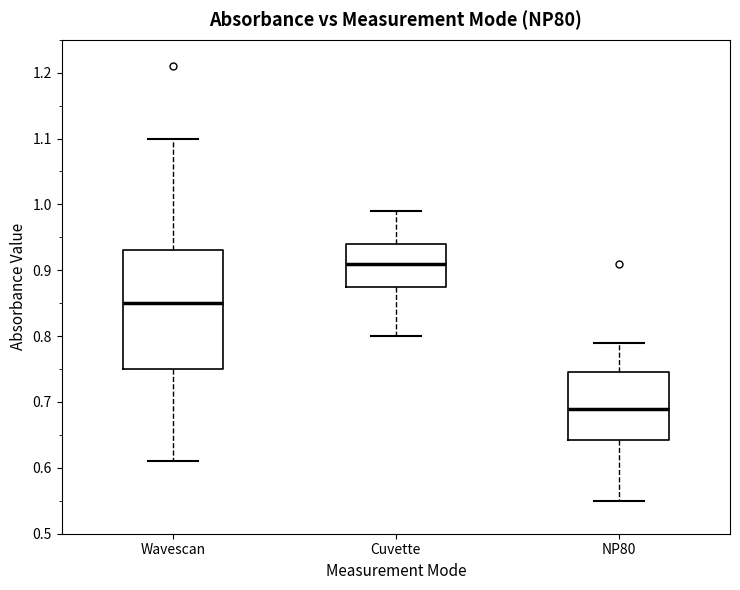

Reading left to right, transcribe this box plot: for each box, give where its median line is, the range the box spans, and where its two whiskers end, as read against the y-axis. The values are not printed on the chart, so give them approximately, as read against the axis.

Wavescan: median 0.85, box 0.75 to 0.93, whiskers 0.61 to 1.10
Cuvette: median 0.91, box 0.88 to 0.94, whiskers 0.80 to 0.99
NP80: median 0.69, box 0.64 to 0.75, whiskers 0.55 to 0.79